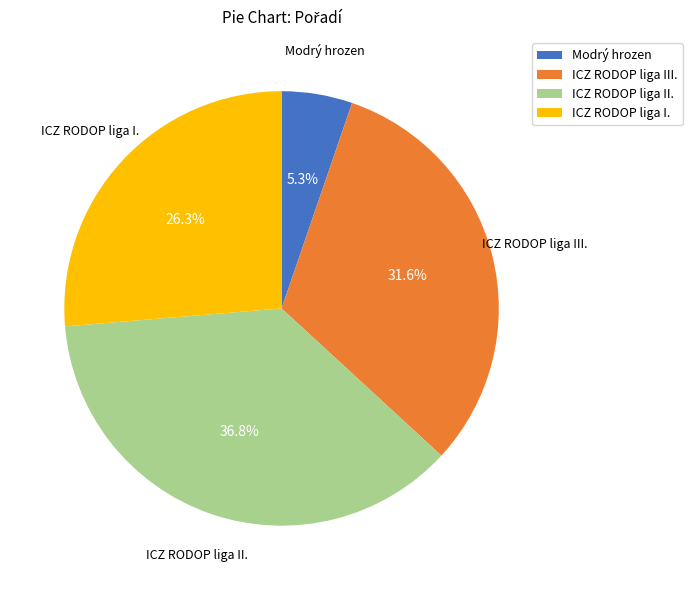

Does ICZ RODOP liga I. account for over 50% of the chart?

No